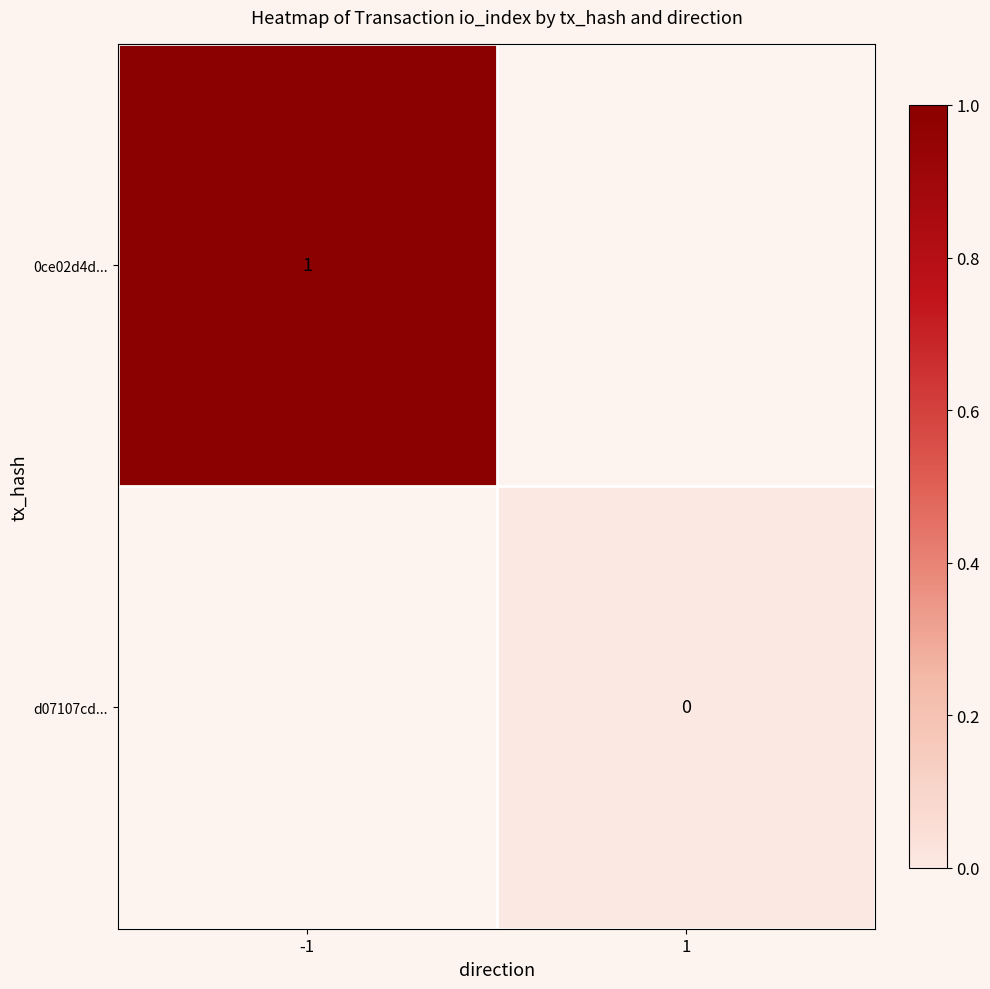

True or false: d07107cd... has a value of 0.0 at 1.

True